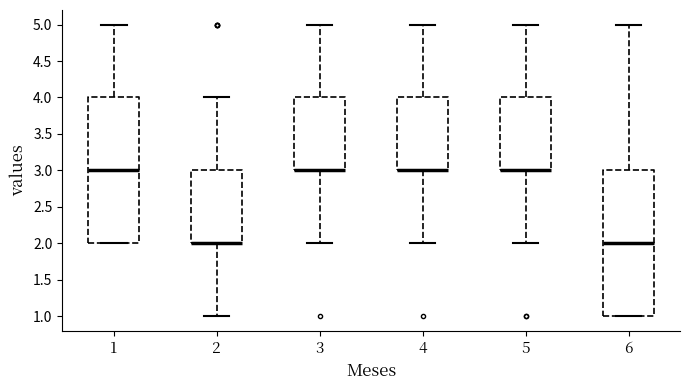

Reading left to right, transcribe this box plot: for each box, give where its median line is, the range the box spans, and where its two whiskers end, as read against the y-axis. The values are not printed on the chart, so give them approximately, as read against the axis.

1: median 3, box 2 to 4, whiskers 2 to 5
2: median 2 (drawn on the box's lower edge), box 2 to 3, whiskers 1 to 4
3: median 3 (drawn on the box's lower edge), box 3 to 4, whiskers 2 to 5
4: median 3 (drawn on the box's lower edge), box 3 to 4, whiskers 2 to 5
5: median 3 (drawn on the box's lower edge), box 3 to 4, whiskers 2 to 5
6: median 2, box 1 to 3, whiskers 1 to 5